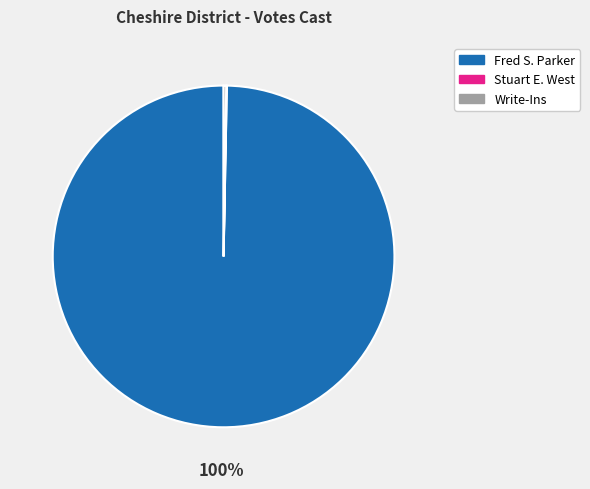

Which slice represents more than half of the pie?

Fred S. Parker